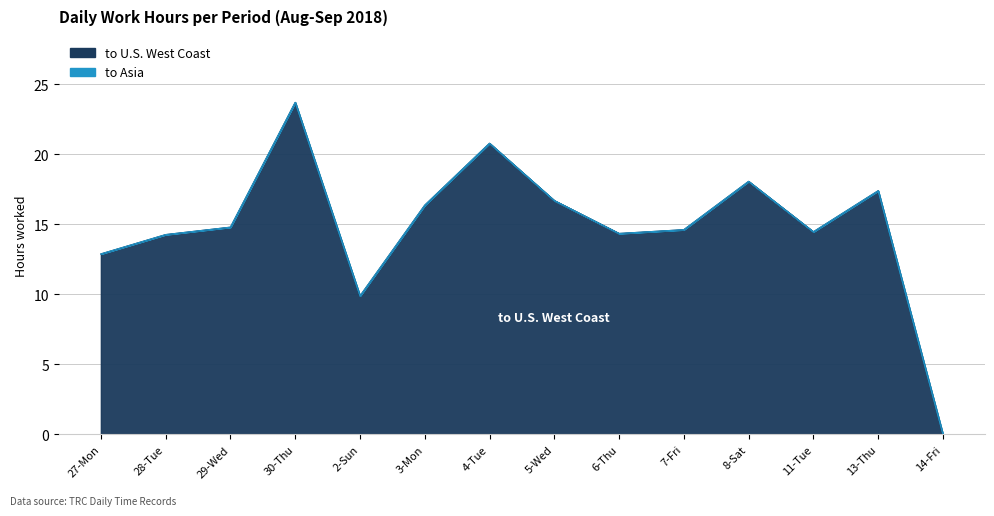

Reading right to left, extract all data points from this chart.

14-Fri=0.0	13-Thu=17.4	11-Tue=14.5	8-Sat=18.1	7-Fri=14.6	6-Thu=14.3	5-Wed=16.7	4-Tue=20.8	3-Mon=16.4	2-Sun=9.9	30-Thu=23.7	29-Wed=14.8	28-Tue=14.3	27-Mon=12.9